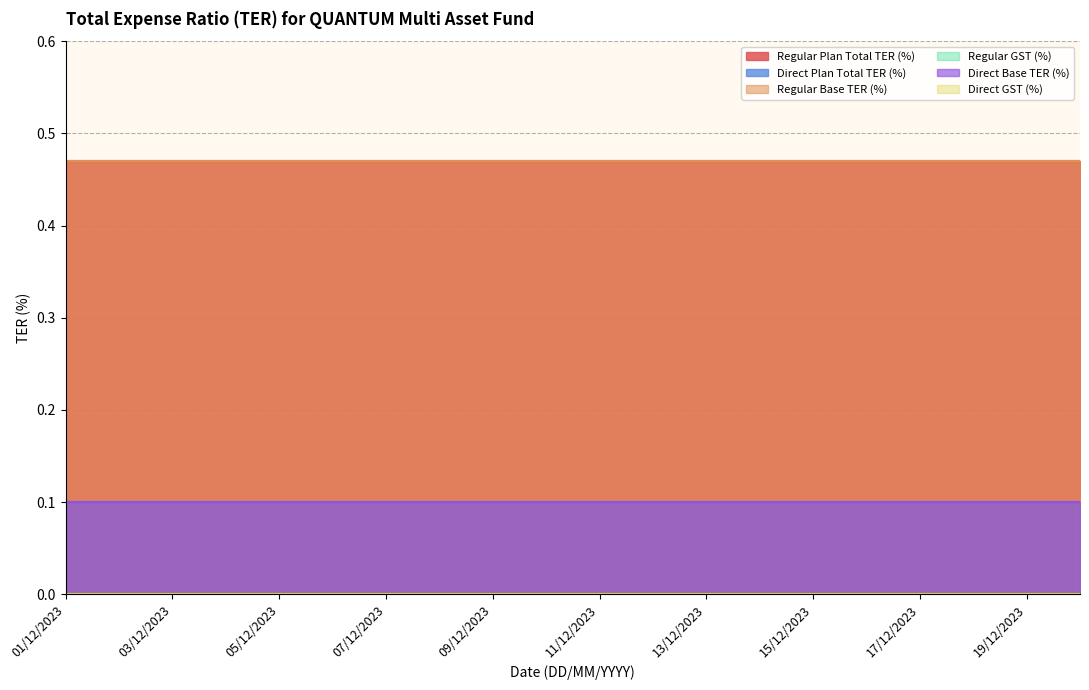

How many lines are shown in the chart?

6